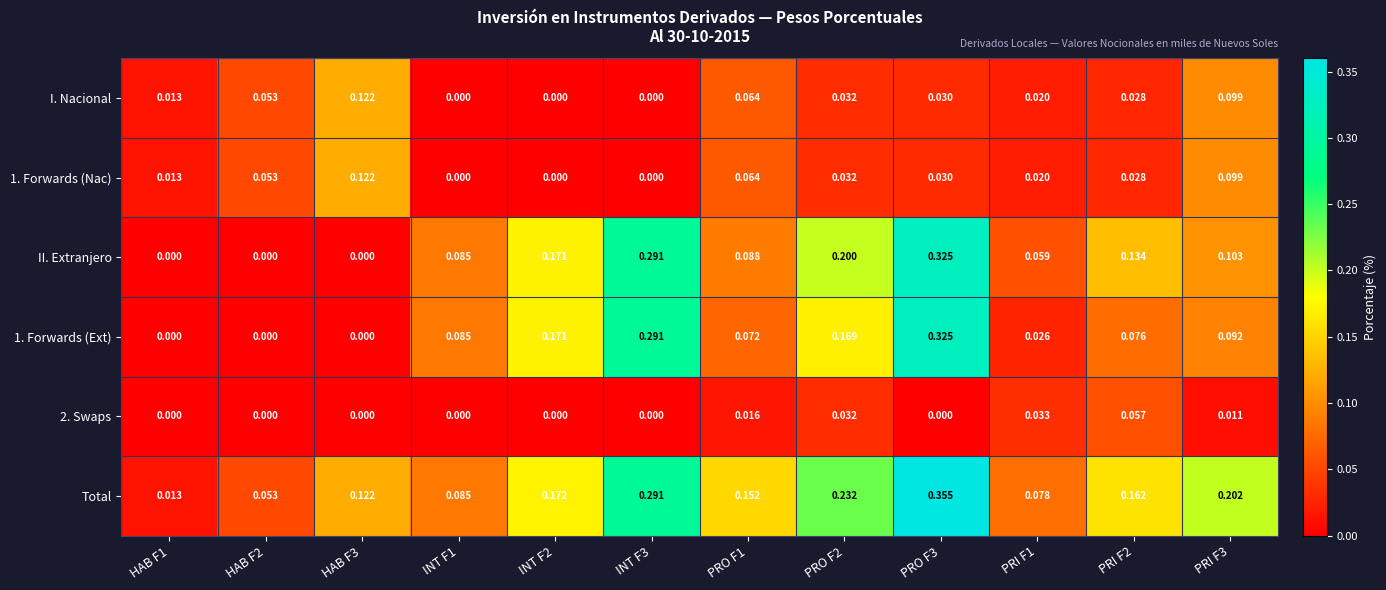

Between HAB F1 and PRO F2, which series saw the biggest shift?

Total